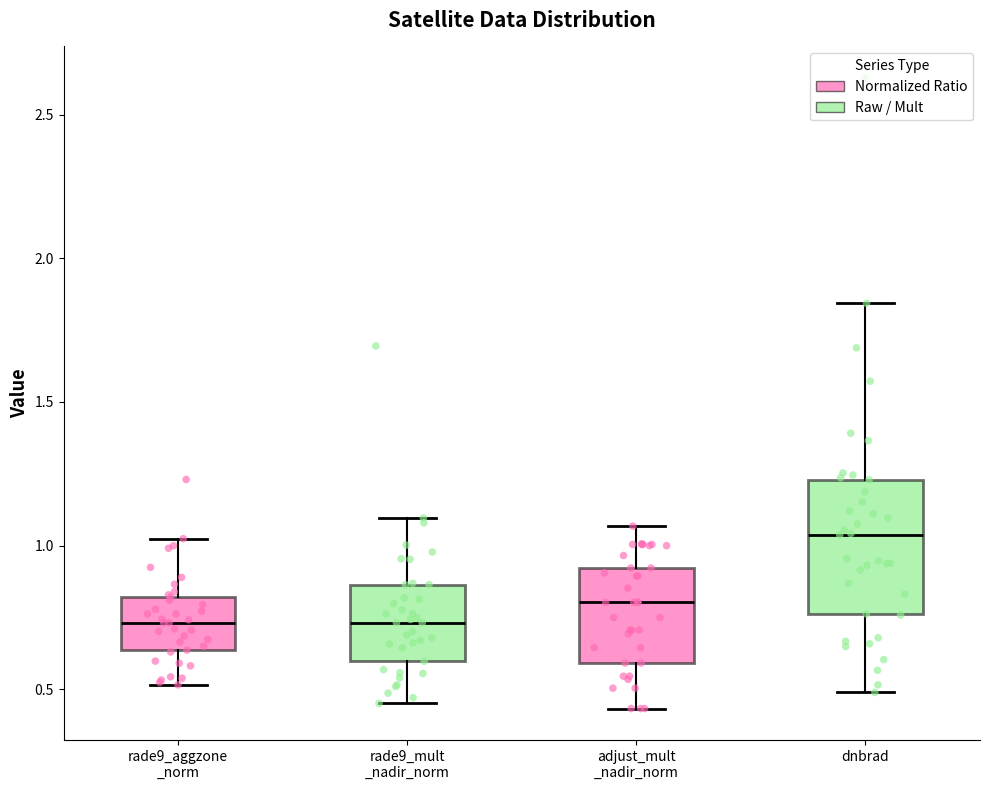

Which box has the highest median line?

dnbrad